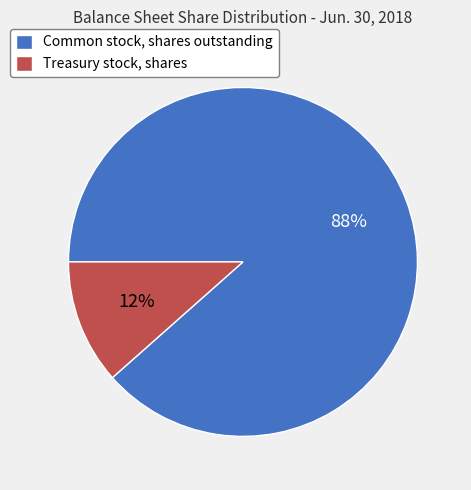

To the nearest percent, what is the average slice percentage?

50%